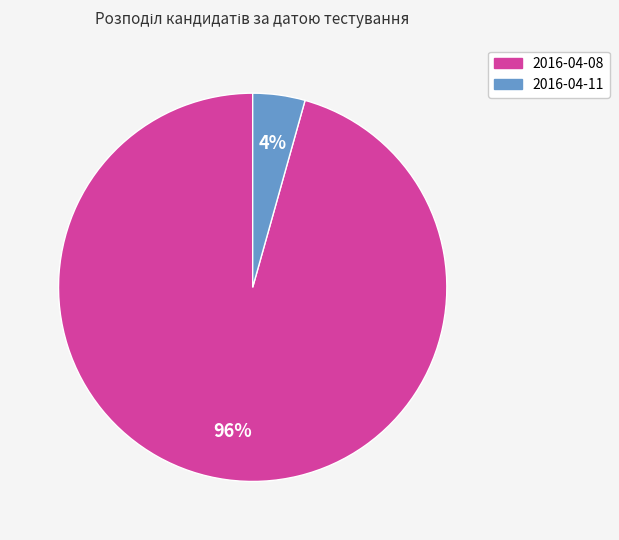

To the nearest percent, what portion does 2016-04-08 represent?

96%